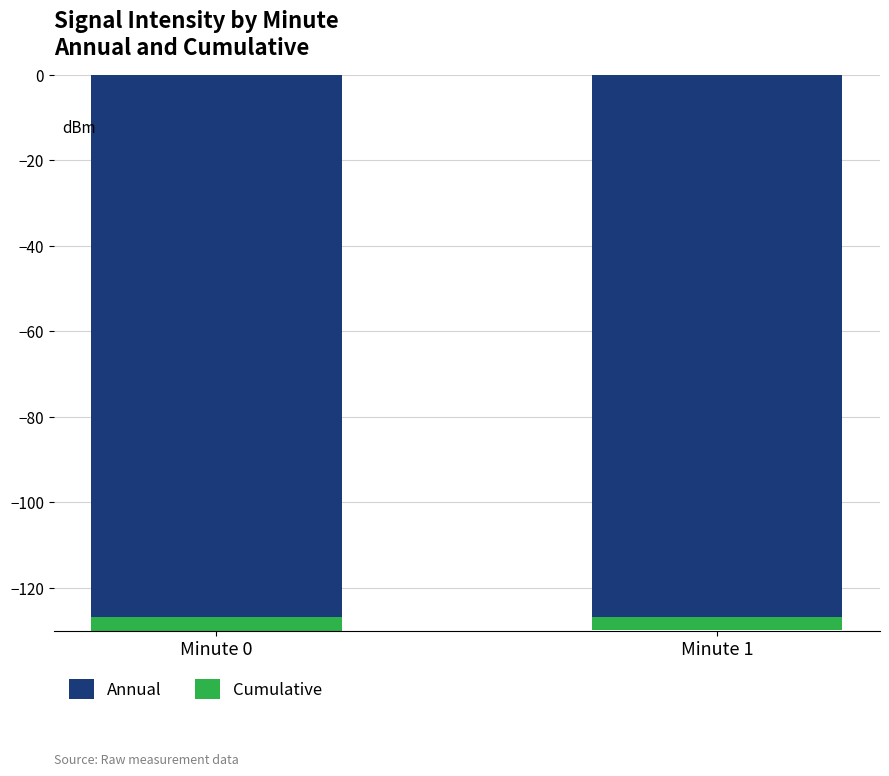

At which category does the chart reach its minimum across all series?

Minute 0